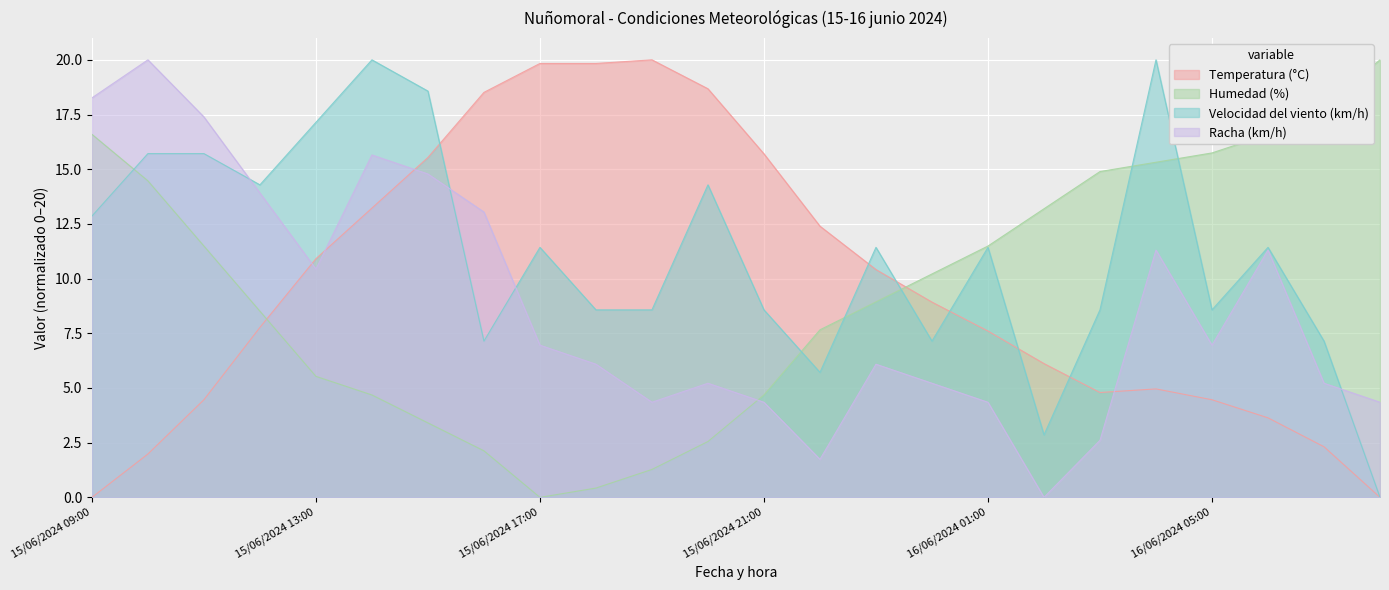

True or false: Racha (km/h) has a value of 4.3 at 15/06/2024 19:00.

True